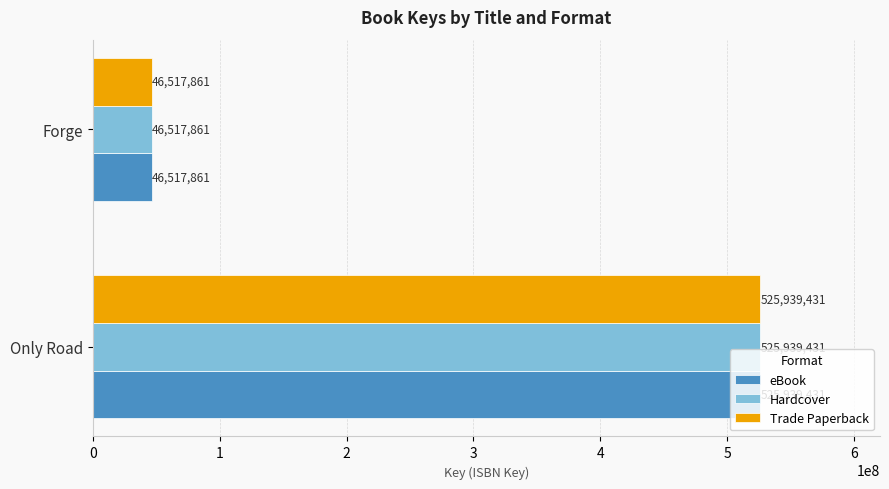

Count the number of categories in the chart.

2